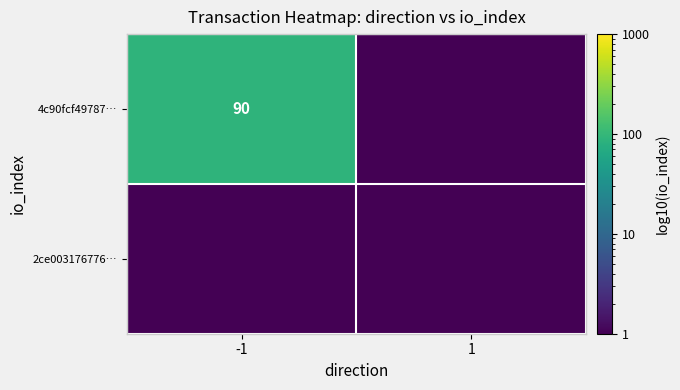

The 4c90fcf49787… series shows 90.0 at -1. True or false?

True